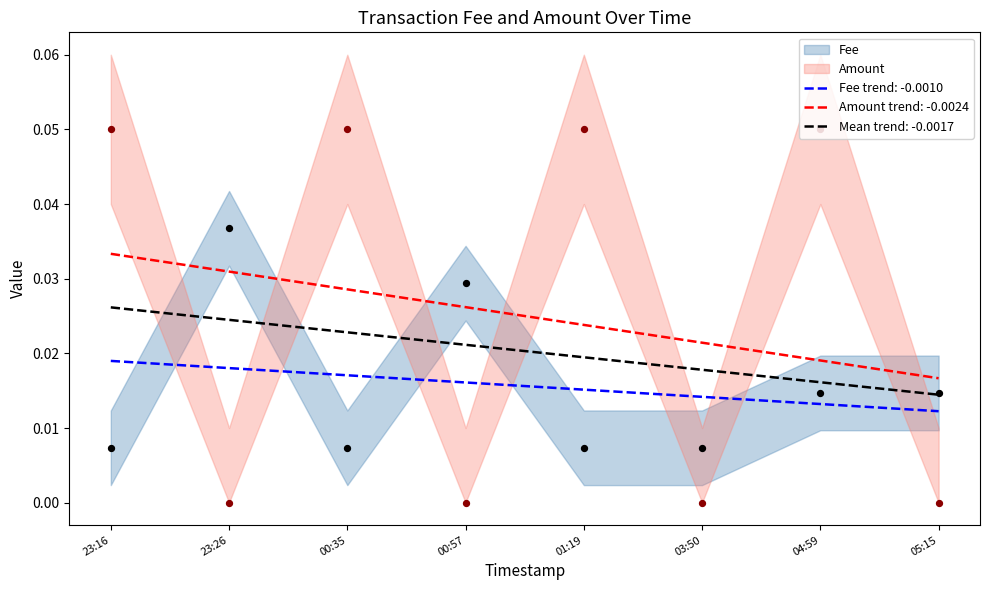

Which series contains the highest Y value?

Amount